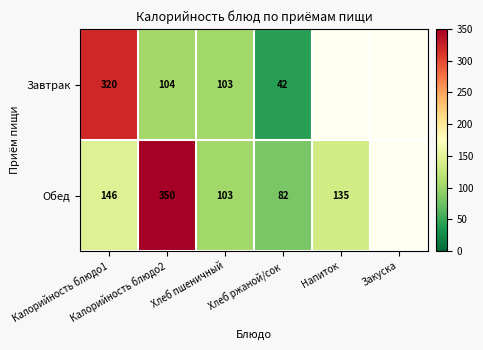

List the labels in order of Обед value, smallest first.

Хлеб ржаной/сок, Хлеб пшеничный, Напиток, Калорийность блюдо1, Калорийность блюдо2, Закуска